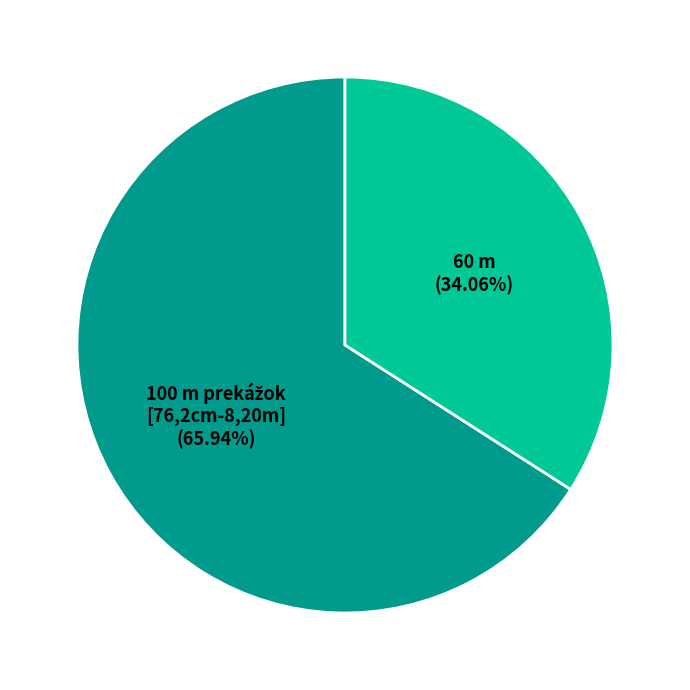

To the nearest percent, what is the difference between the largest and smallest slice percentages?

32%